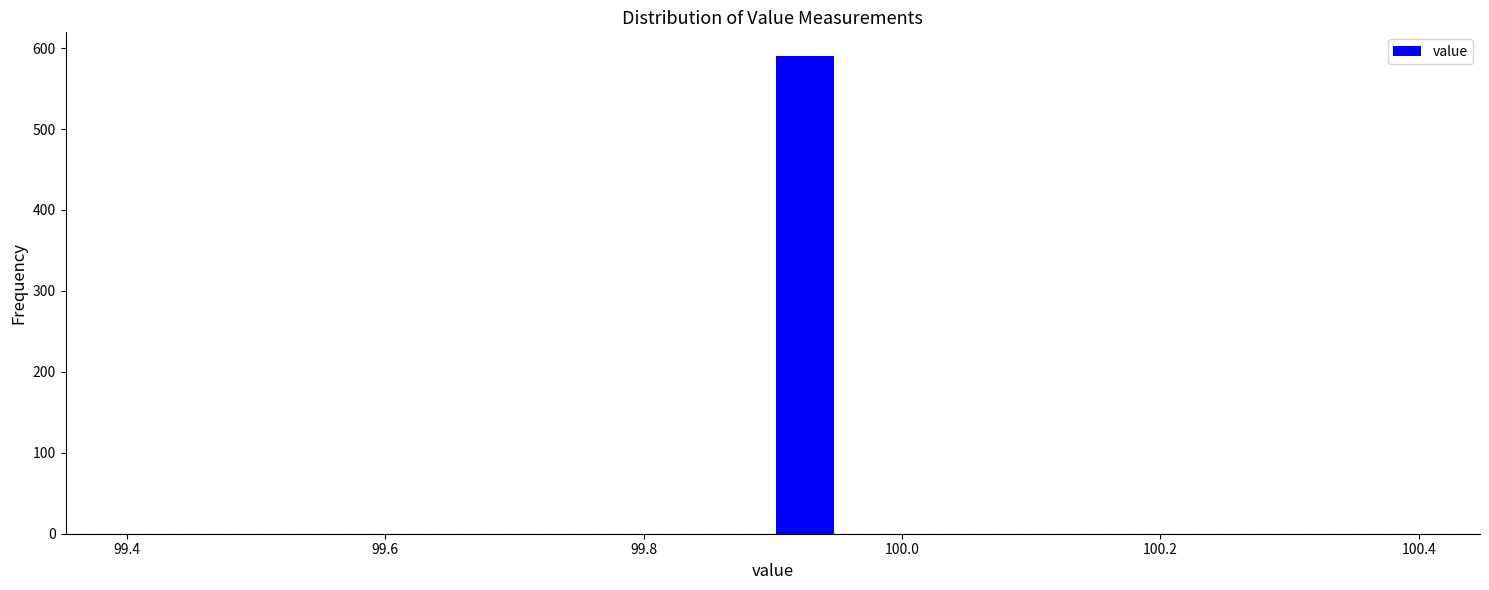

Read against the x-axis, roughly where is the centre of the tallest bar?

99.92